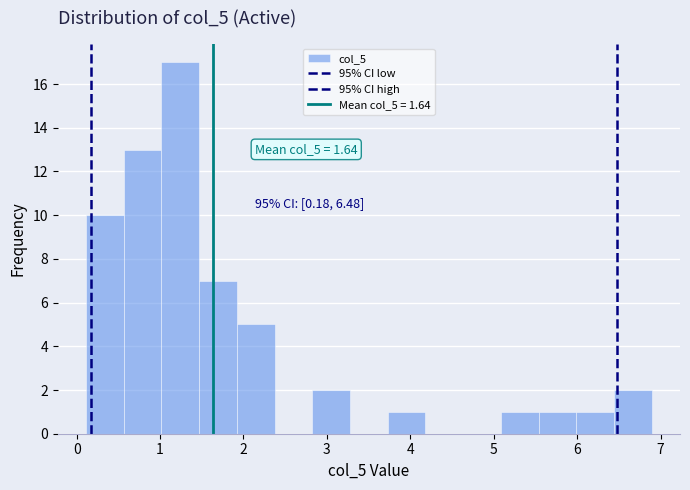

Which range on the x-axis has the tallest bar?

1.0 to 1.5